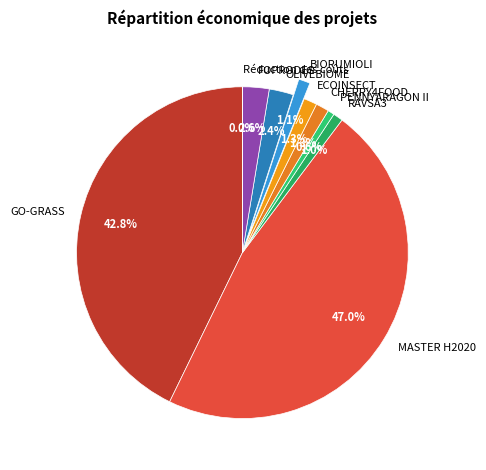

Is it true that CHERRY4FOOD is 1% of the pie?

True